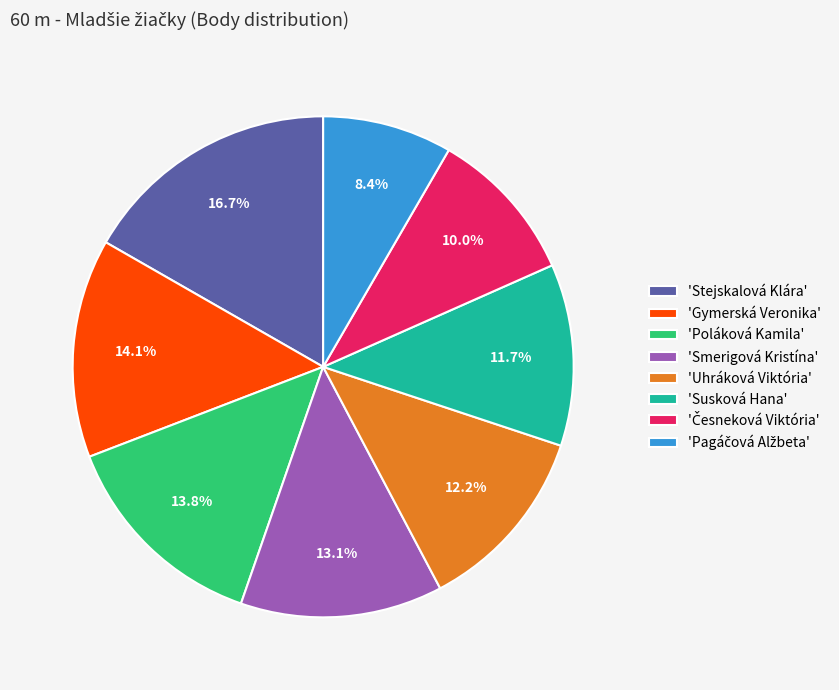

What is the total percentage of 'Uhráková Viktória' and 'Poláková Kamila'?

26.0%